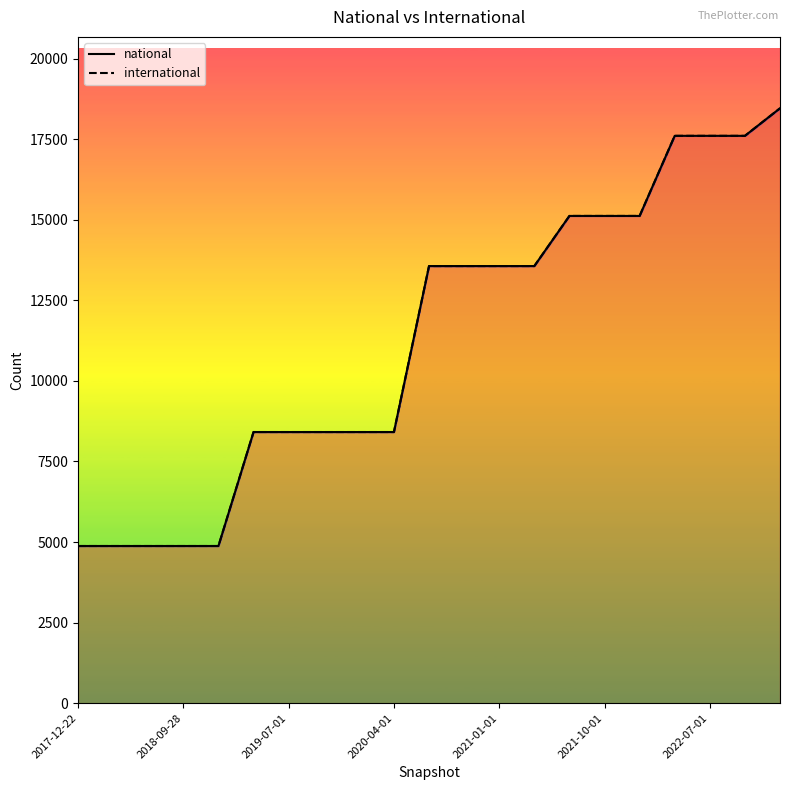

What is the average value?

11300